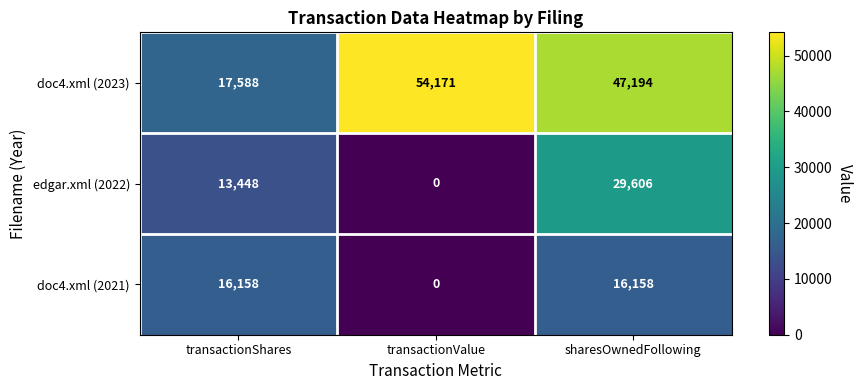

What value does the doc4.xml (2023) series have at transactionValue?

54171